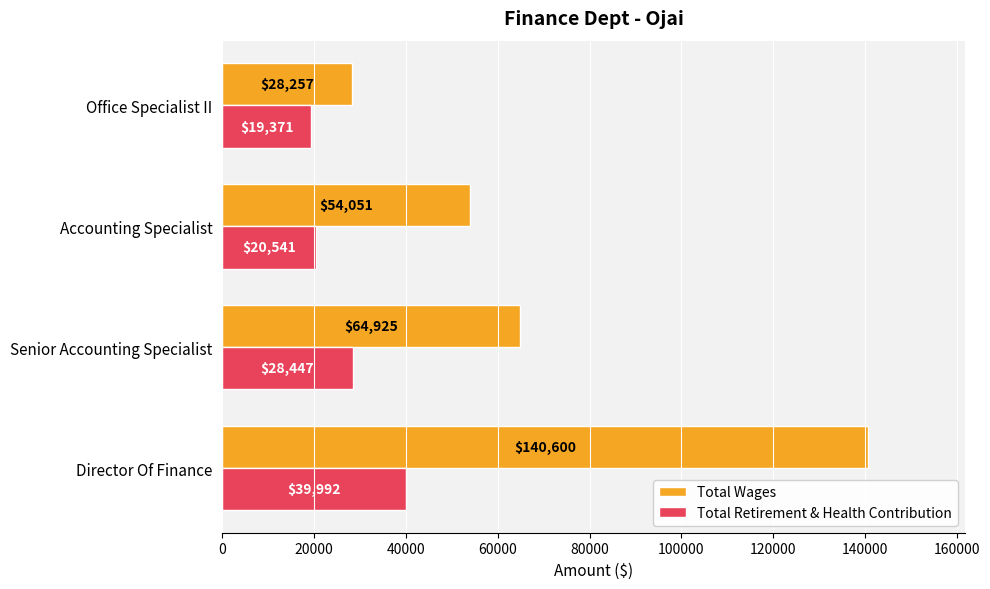

How many data points does each series have?

4